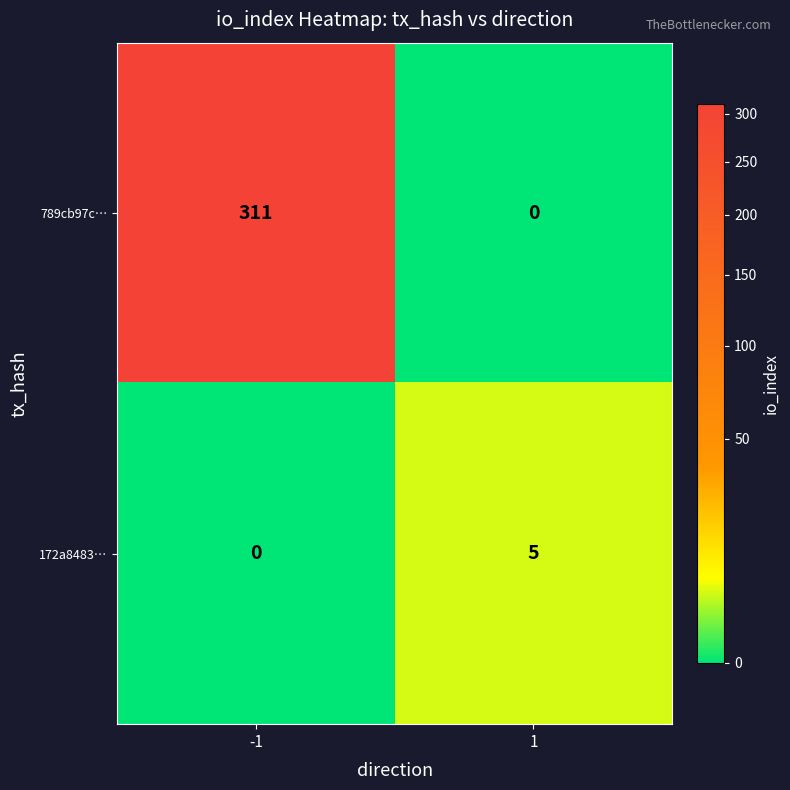

List the series in order of their overall mean, lowest first.

172a8483…, 789cb97c…